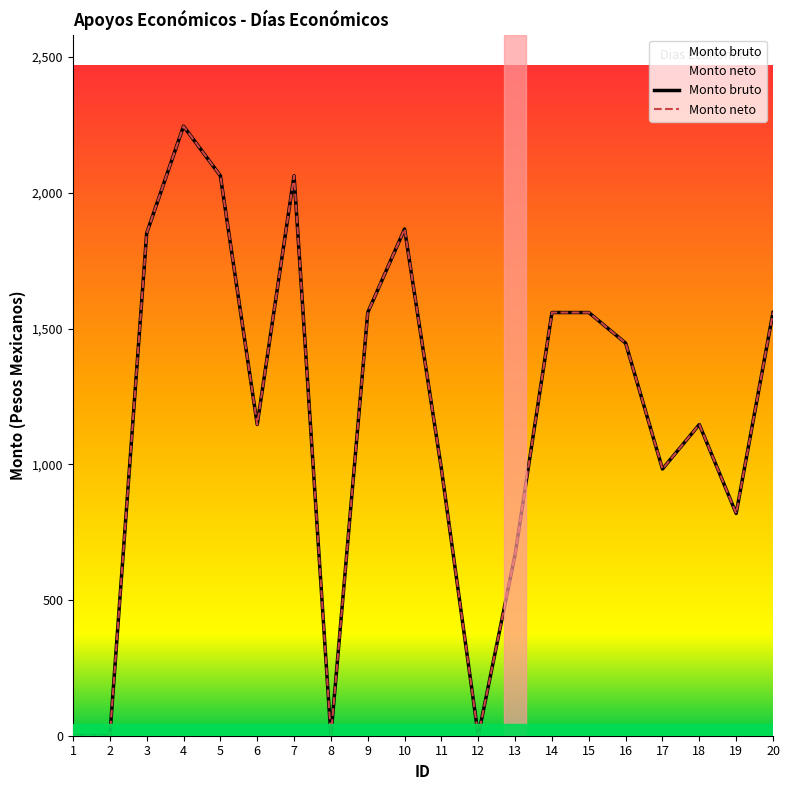

The Monto bruto series shows 1730.9 at 6. True or false?

False